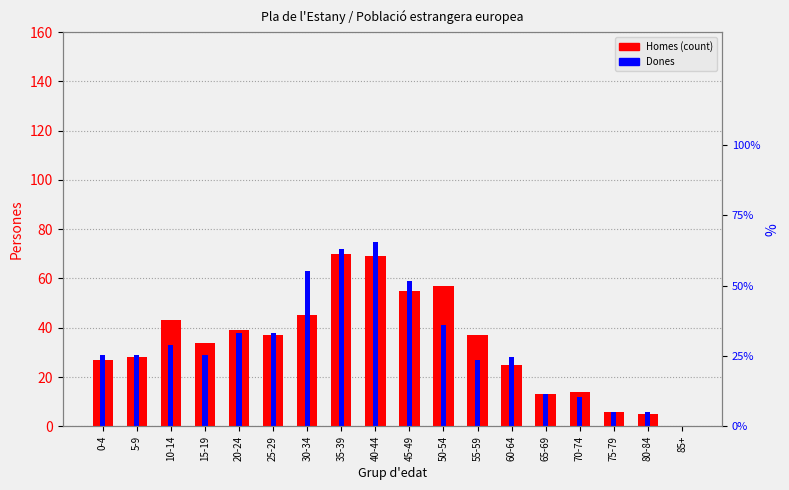

What is the value of the Homes bar at the 3rd from the left?

43